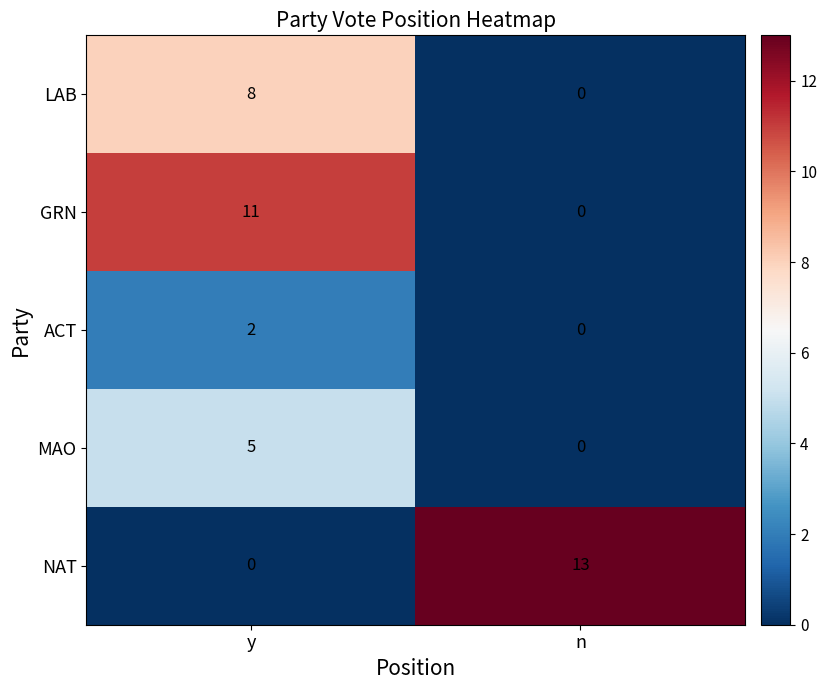

The LAB series shows 8 at y. True or false?

True